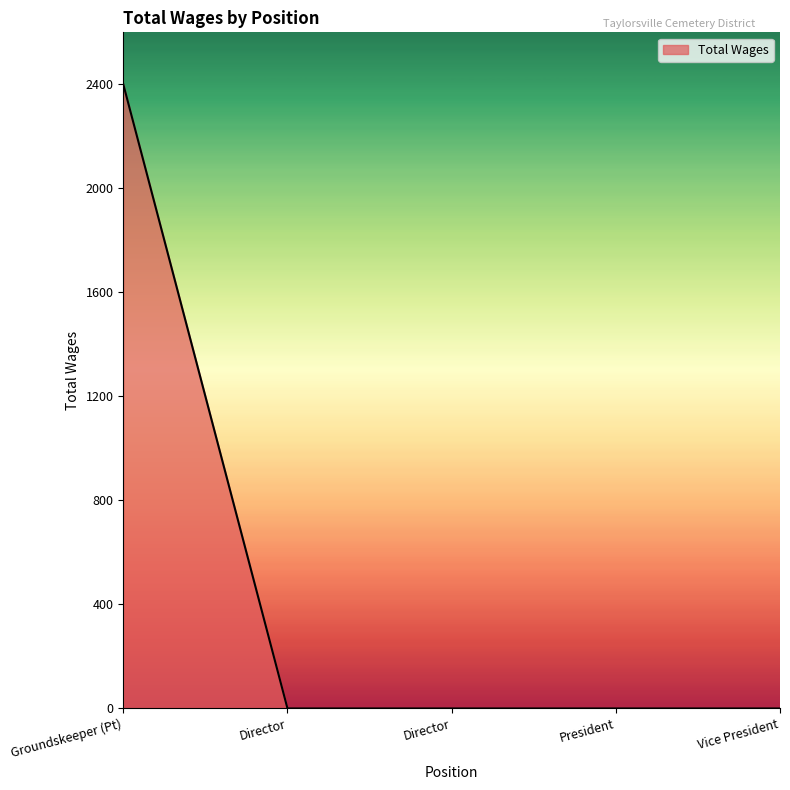

Count the number of data series in this chart.

1